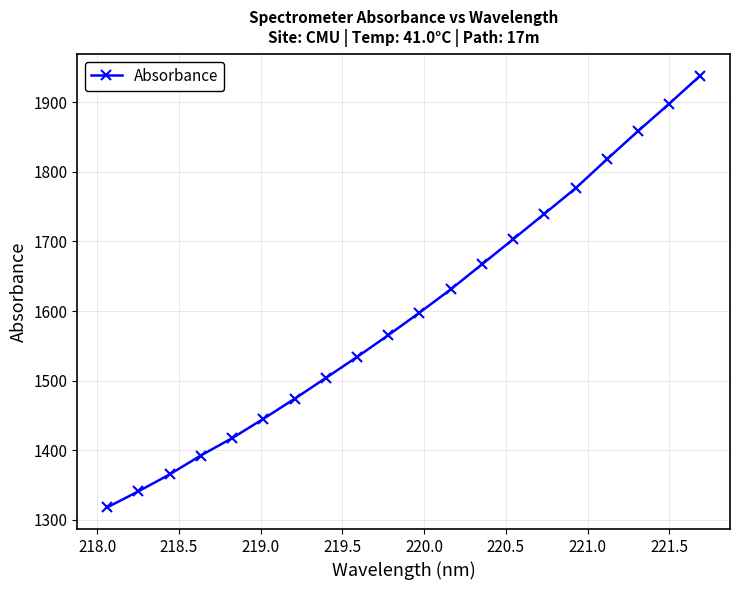

What is the difference between the second highest and minimum values?

579.6